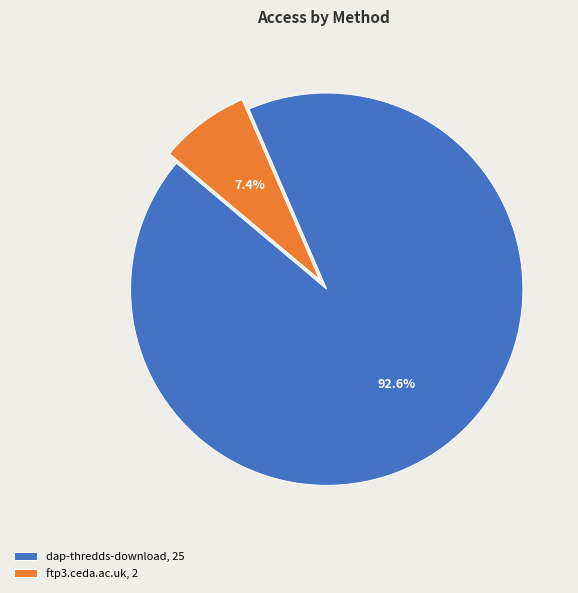

The dap-thredds-download slice represents 99% of the pie. True or false?

False